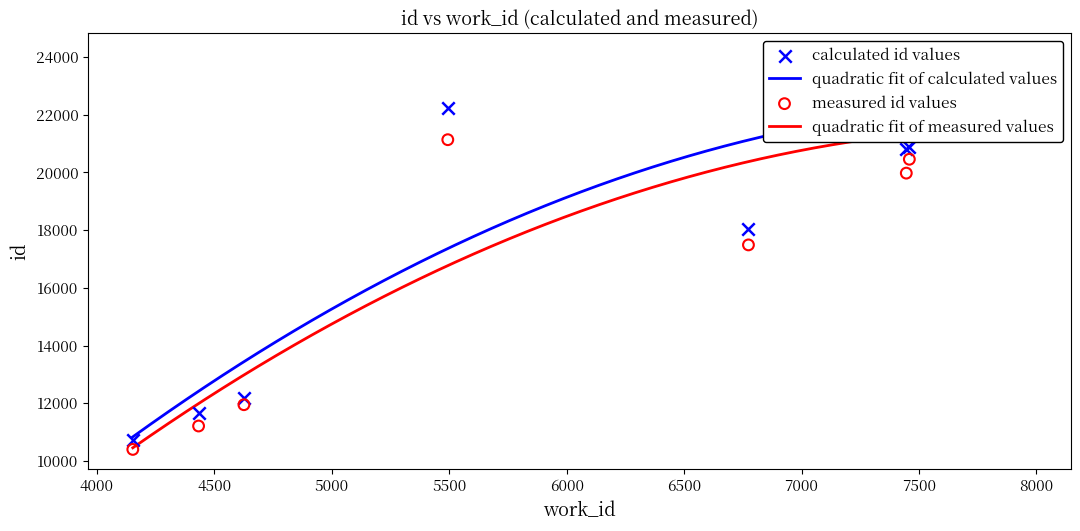

Which has a higher value, 4626 or 7459?

7459